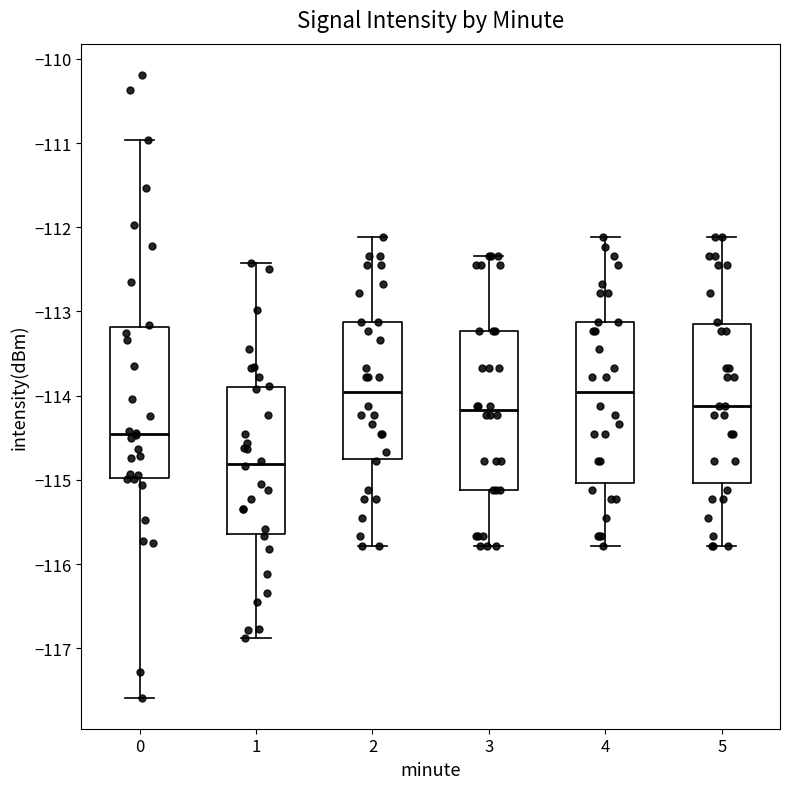

Reading left to right, read every box against the y-axis: the position of its median line, the range the box covers, and the ends of its whiskers. The values are not printed on the chart, so give them approximately, as read against the axis.

0: median -114.5, box -115.0 to -113.2, whiskers -117.6 to -111.0
1: median -114.8, box -115.6 to -113.9, whiskers -116.9 to -112.4
2: median -114.0, box -114.8 to -113.1, whiskers -115.8 to -112.1
3: median -114.2, box -115.1 to -113.2, whiskers -115.8 to -112.3
4: median -114.0, box -115.0 to -113.1, whiskers -115.8 to -112.1
5: median -114.1, box -115.0 to -113.1, whiskers -115.8 to -112.1